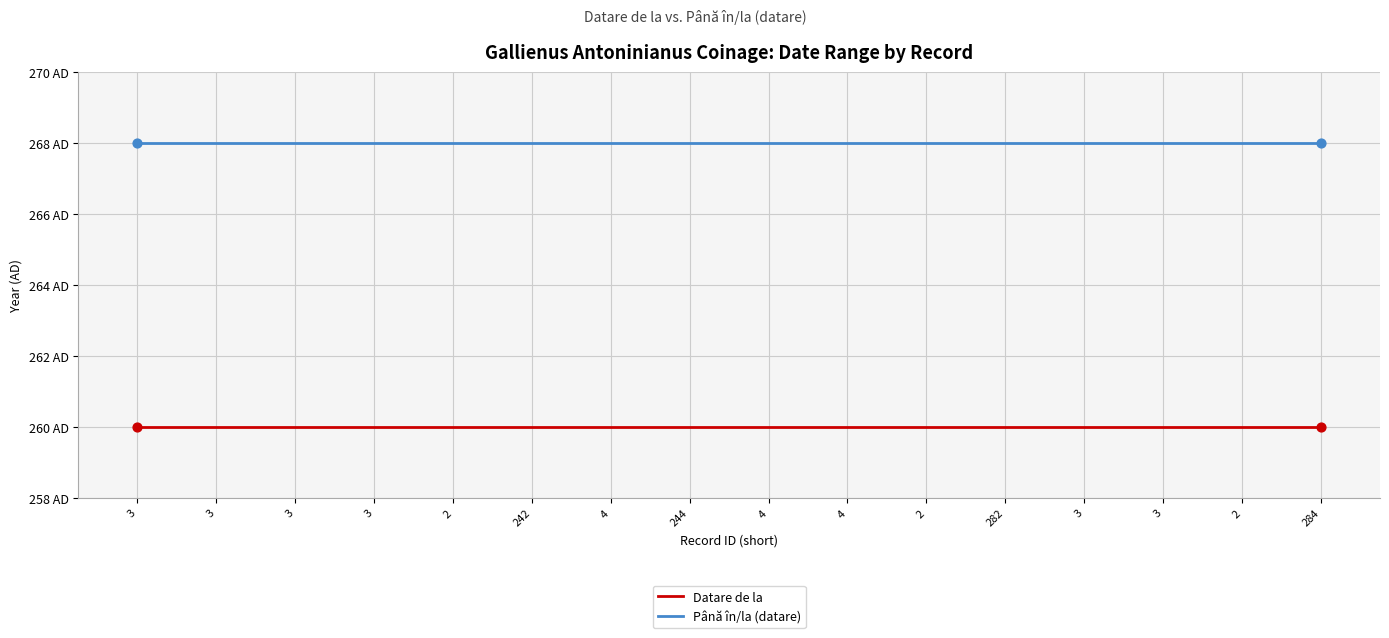

Which series has the largest total across all categories?

Până în/la (datare)